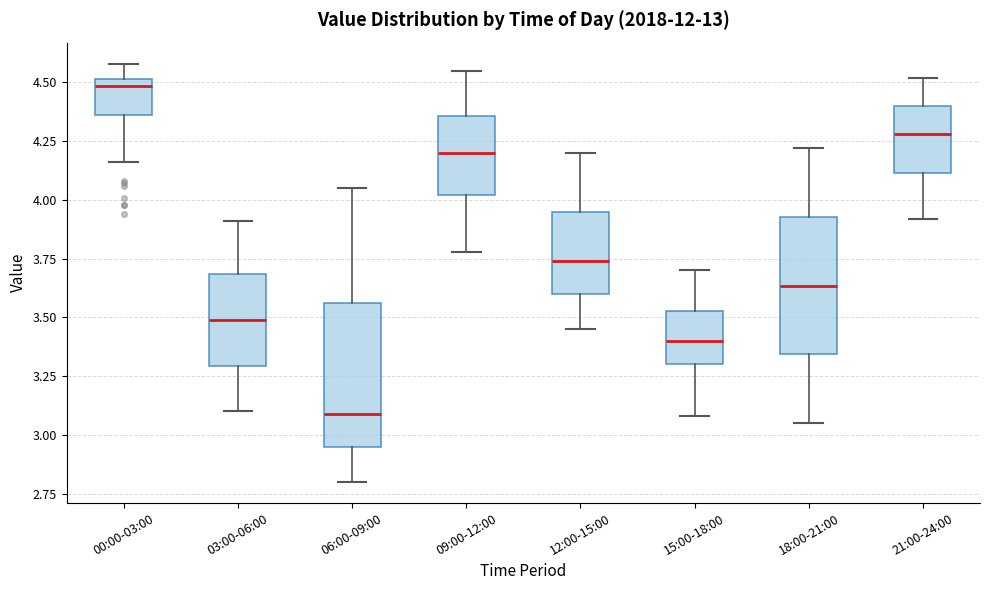

Reading left to right, read every box against the y-axis: the position of its median line, the range the box covers, and the ends of its whiskers. The values are not printed on the chart, so give them approximately, as read against the axis.

00:00-03:00: median 4.50 (just below the box's upper edge), box 4.35 to 4.50, whiskers 4.15 to 4.60
03:00-06:00: median 3.50, box 3.30 to 3.70, whiskers 3.10 to 3.90
06:00-09:00: median 3.10, box 2.95 to 3.55, whiskers 2.80 to 4.05
09:00-12:00: median 4.20, box 4.00 to 4.35, whiskers 3.80 to 4.55
12:00-15:00: median 3.75, box 3.60 to 3.95, whiskers 3.45 to 4.20
15:00-18:00: median 3.40, box 3.30 to 3.55, whiskers 3.10 to 3.70
18:00-21:00: median 3.65, box 3.35 to 3.95, whiskers 3.05 to 4.20
21:00-24:00: median 4.30, box 4.10 to 4.40, whiskers 3.90 to 4.50